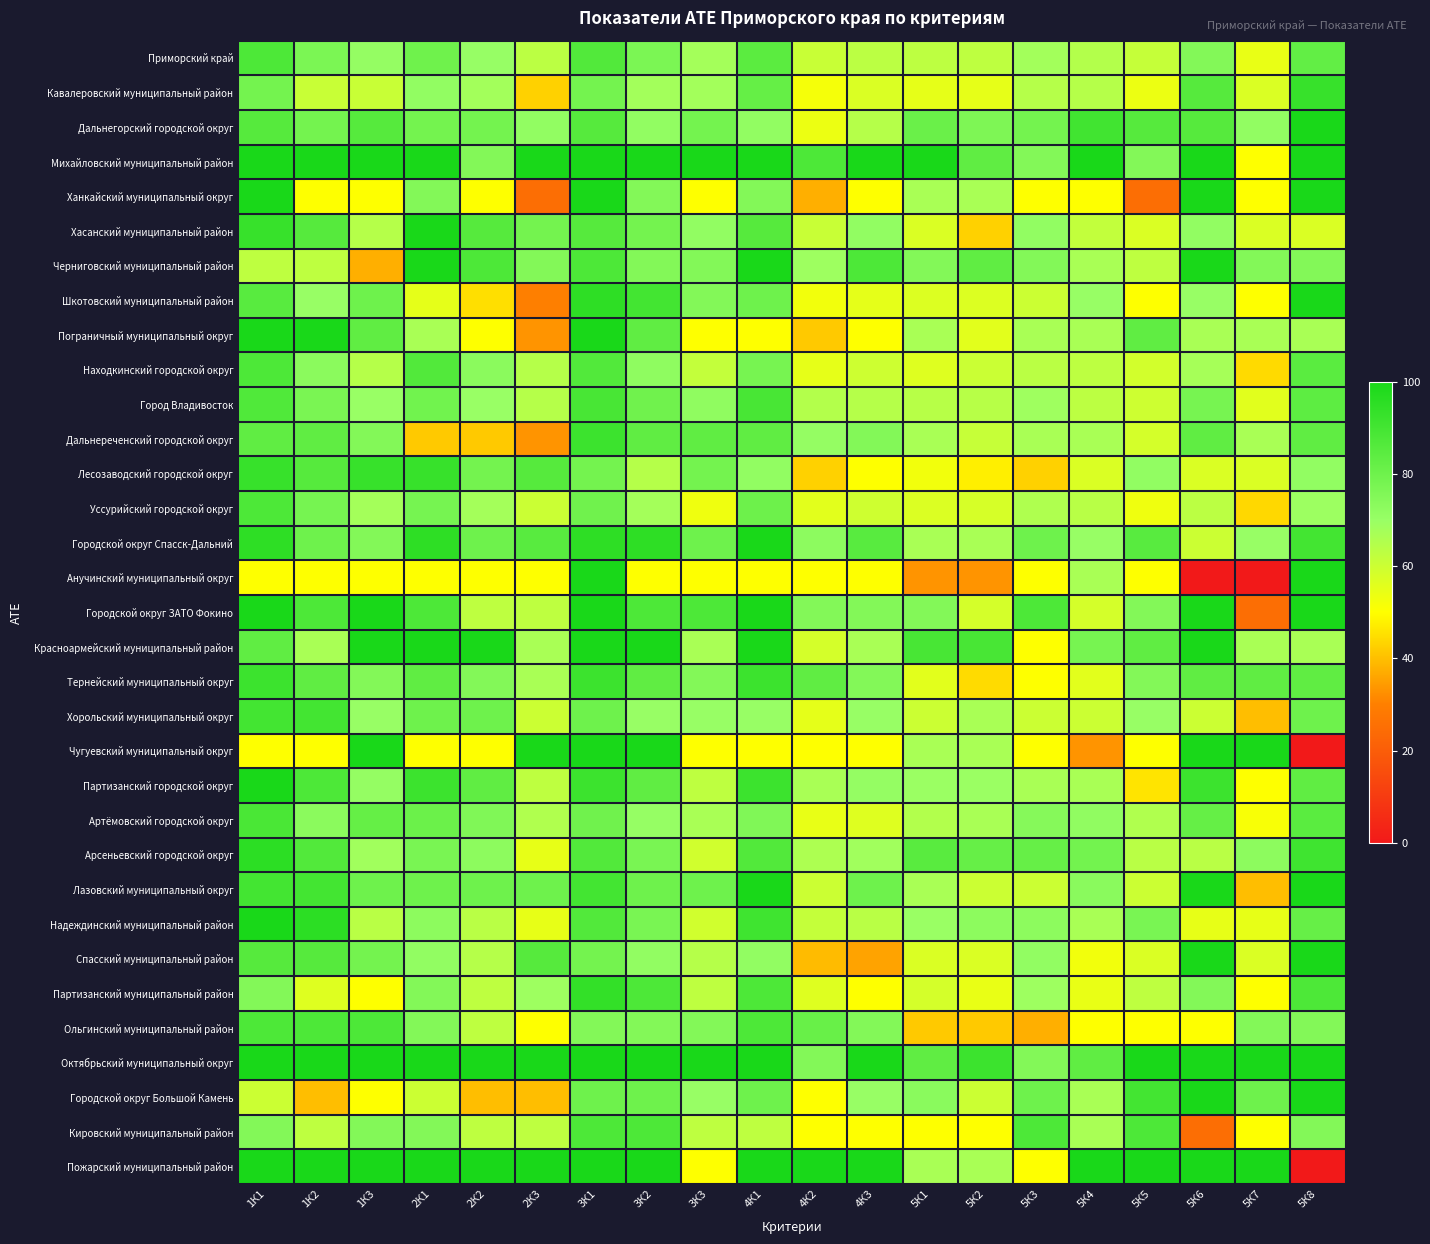

Which series has the widest spread of values?

Анучинский муниципальный округ